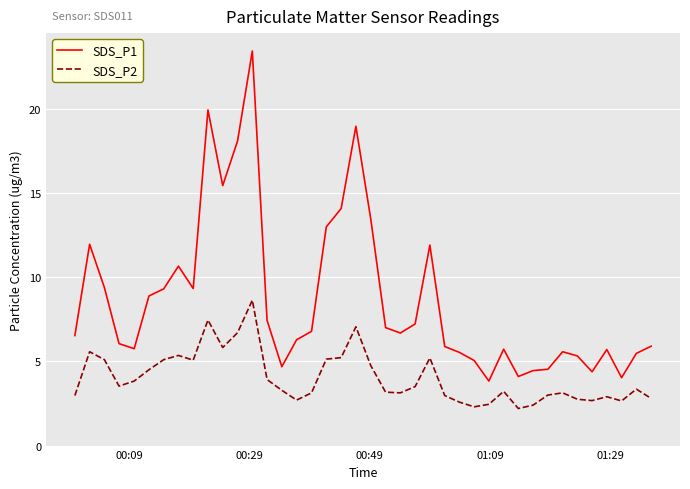

Rank the series by their maximum value, from lowest to highest.

SDS_P2, SDS_P1